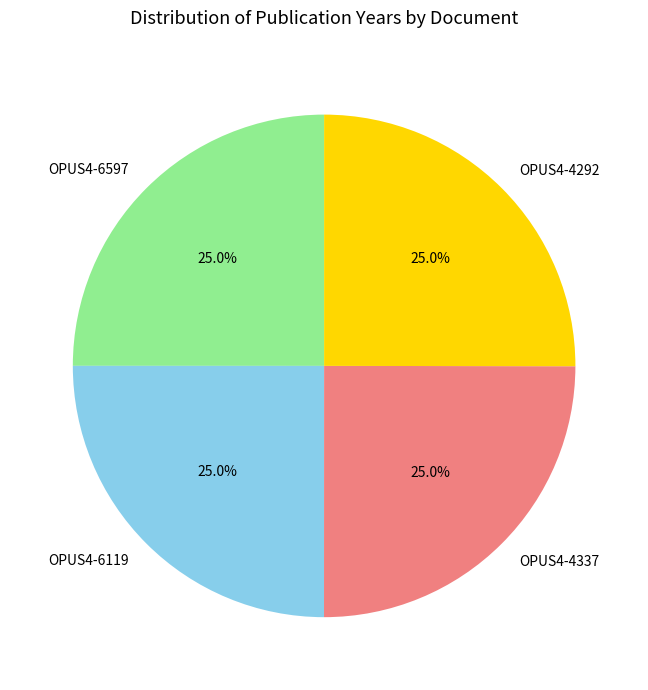

Combined, what portion of the pie is OPUS4-4292 and OPUS4-4337?

50.0%